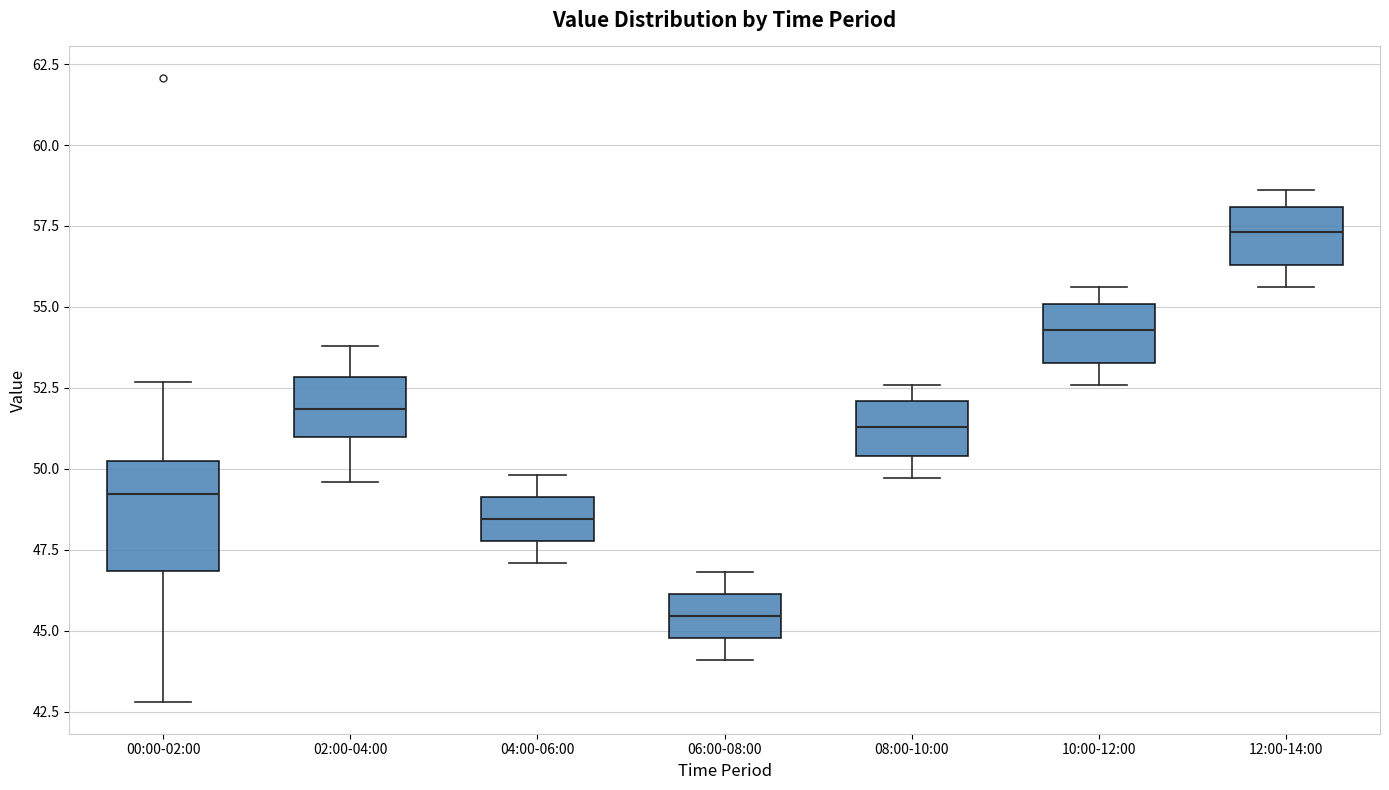

Reading left to right, transcribe this box plot: for each box, give where its median line is, the range the box spans, and where its two whiskers end, as read against the y-axis. The values are not printed on the chart, so give them approximately, as read against the axis.

00:00-02:00: median 49.0, box 47.0 to 50.0, whiskers 43.0 to 52.5
02:00-04:00: median 52.0, box 51.0 to 53.0, whiskers 49.5 to 54.0
04:00-06:00: median 48.5, box 48.0 to 49.0, whiskers 47.0 to 50.0
06:00-08:00: median 45.5, box 45.0 to 46.0, whiskers 44.0 to 47.0
08:00-10:00: median 51.5, box 50.5 to 52.0, whiskers 49.5 to 52.5
10:00-12:00: median 54.5, box 53.5 to 55.0, whiskers 52.5 to 55.5
12:00-14:00: median 57.5, box 56.5 to 58.0, whiskers 55.5 to 58.5